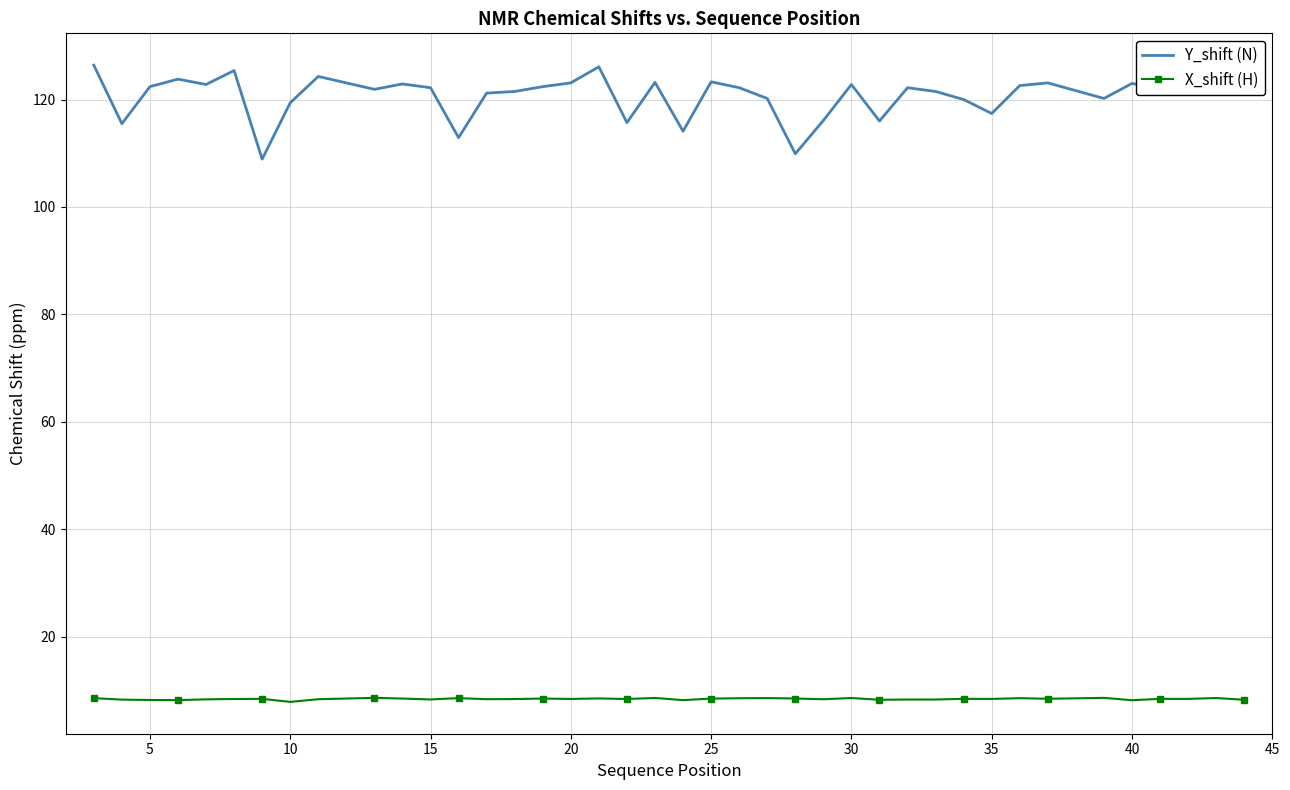

Which series has the largest range (max minus min)?

Y_shift (N)